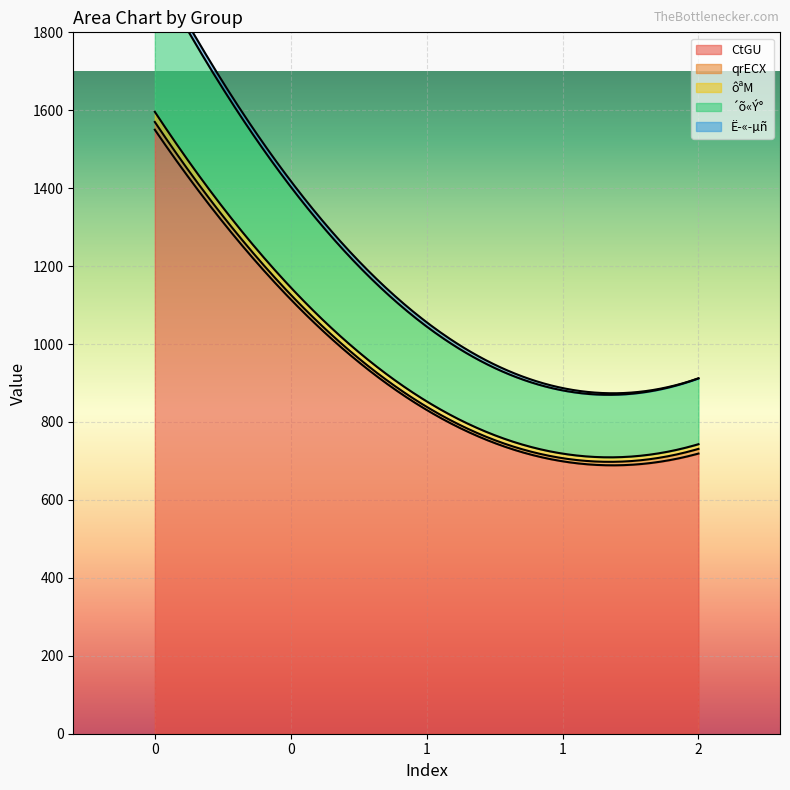

Where is Ë­«­µñ nearest to the value 9?

1